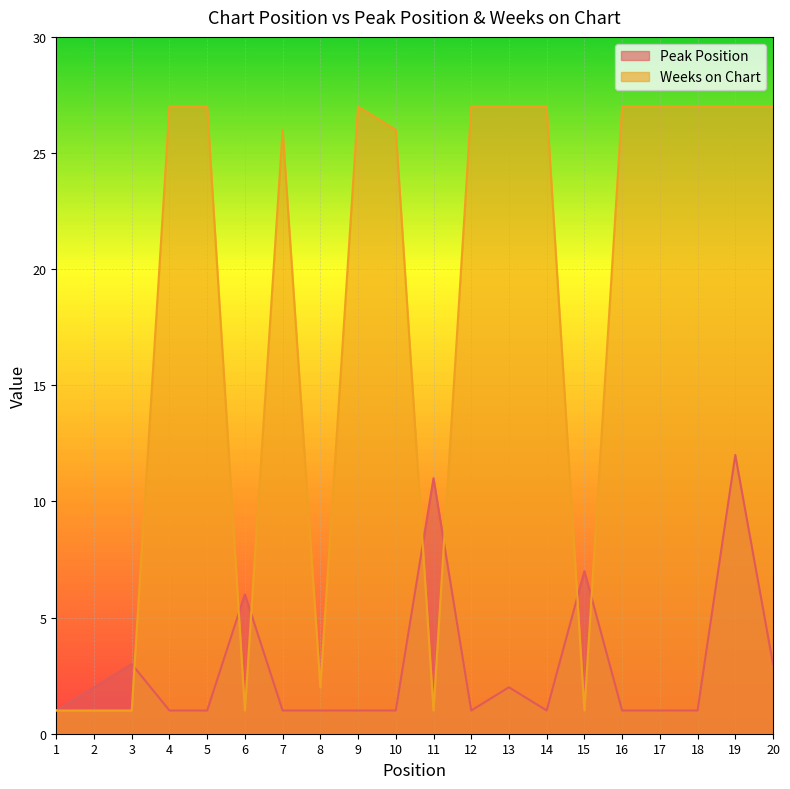

Where is Peak Position nearest to the value 6?

6